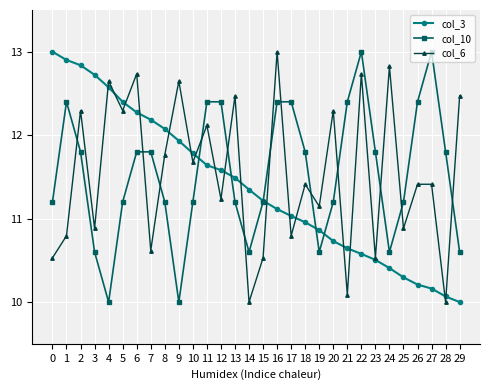

True or false: col_3 has a value of 11.1 at 16.

True